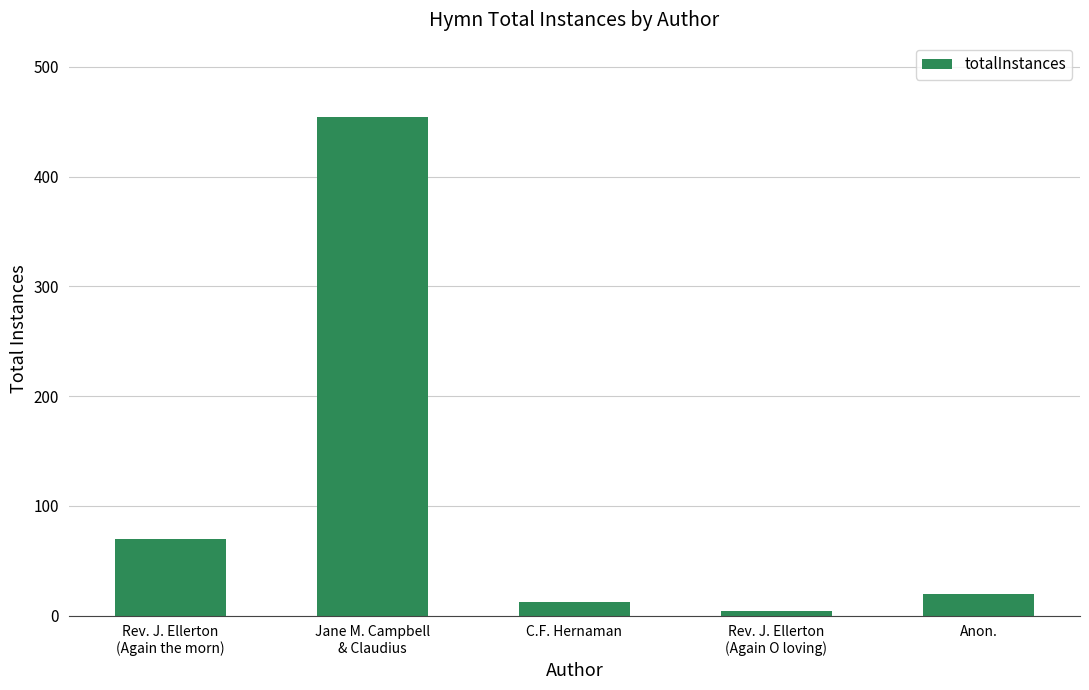

What position from the right is Rev. J. Ellerton
(Again the morn)?

5